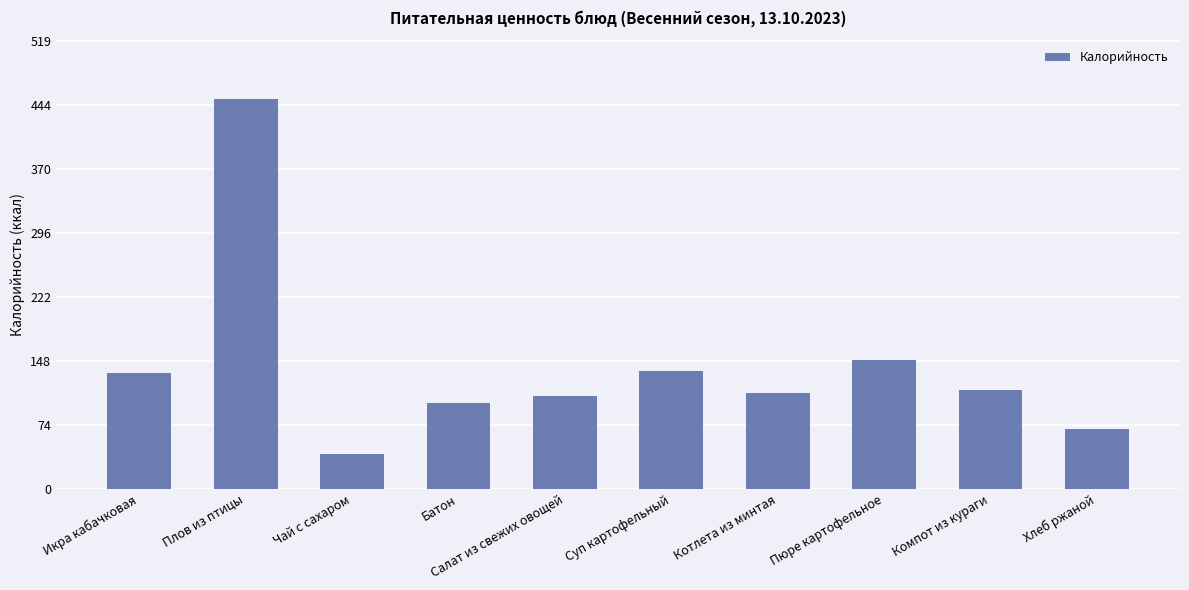

What is the smallest value displayed?

40.0